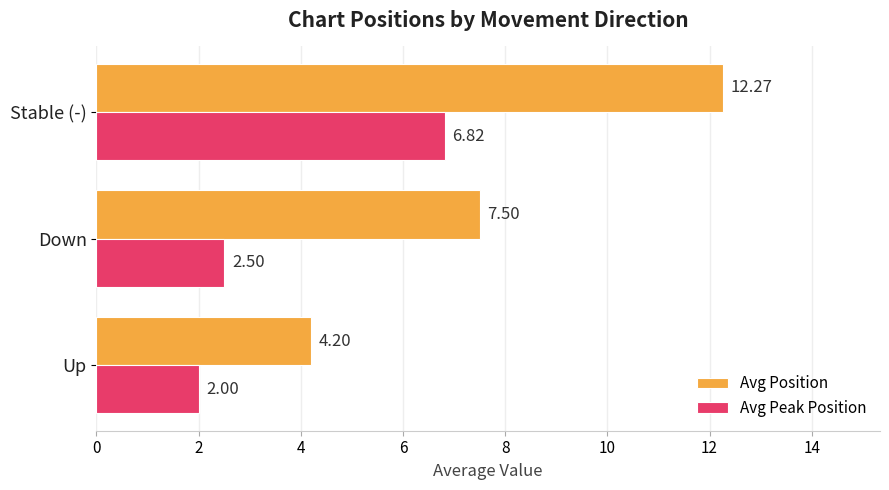

Is the value of Avg Peak Position at Stable (-) greater than the value of Avg Position at Down?

No